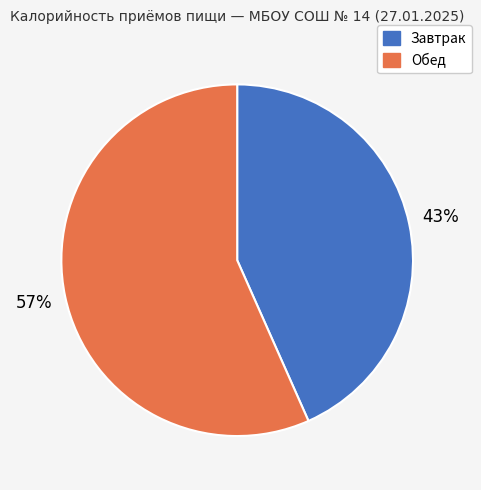

Rank the categories by value from highest to lowest.

Обед, Завтрак